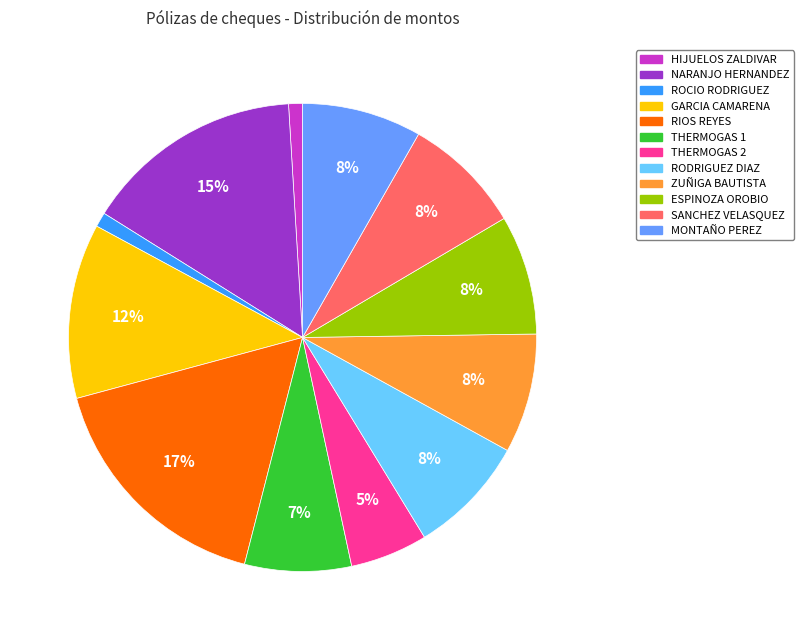

Does any single category account for the majority?

No